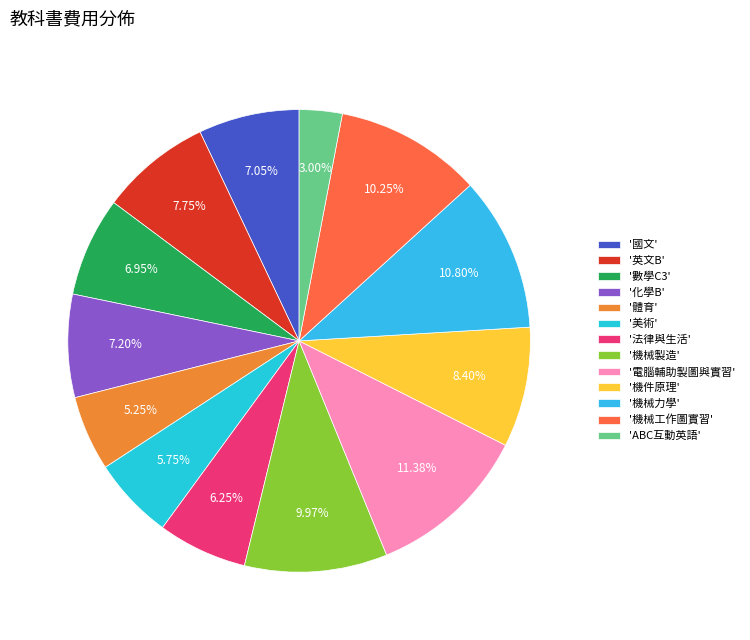

To the nearest percent, what is the difference between the largest and smallest slice percentages?

8%